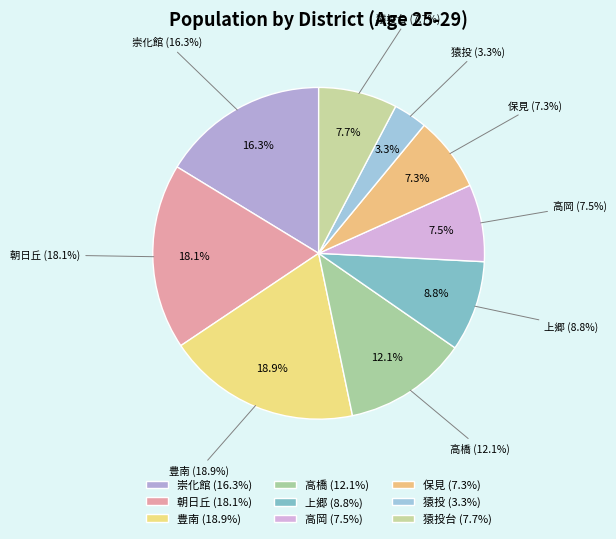

How many segments does this pie chart have?

9